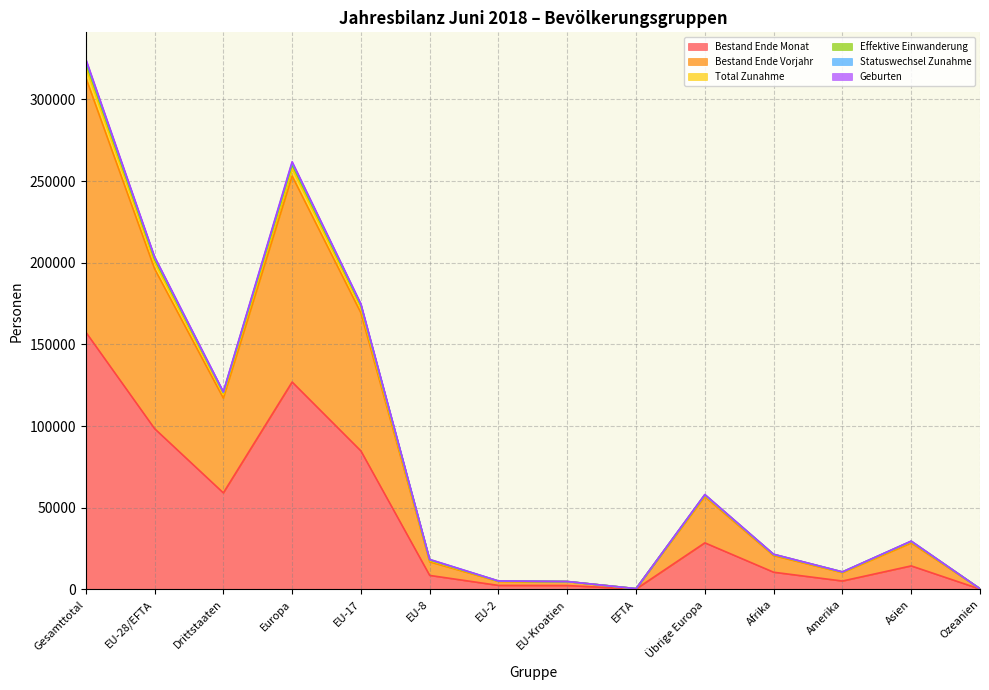

At how many categories does at least one series exceed 32610?

6